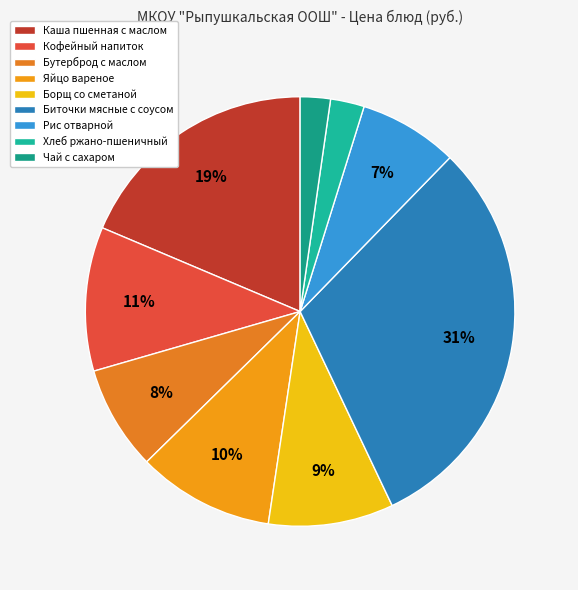

To the nearest percent, what percentage of the pie is Каша пшенная с маслом?

19%